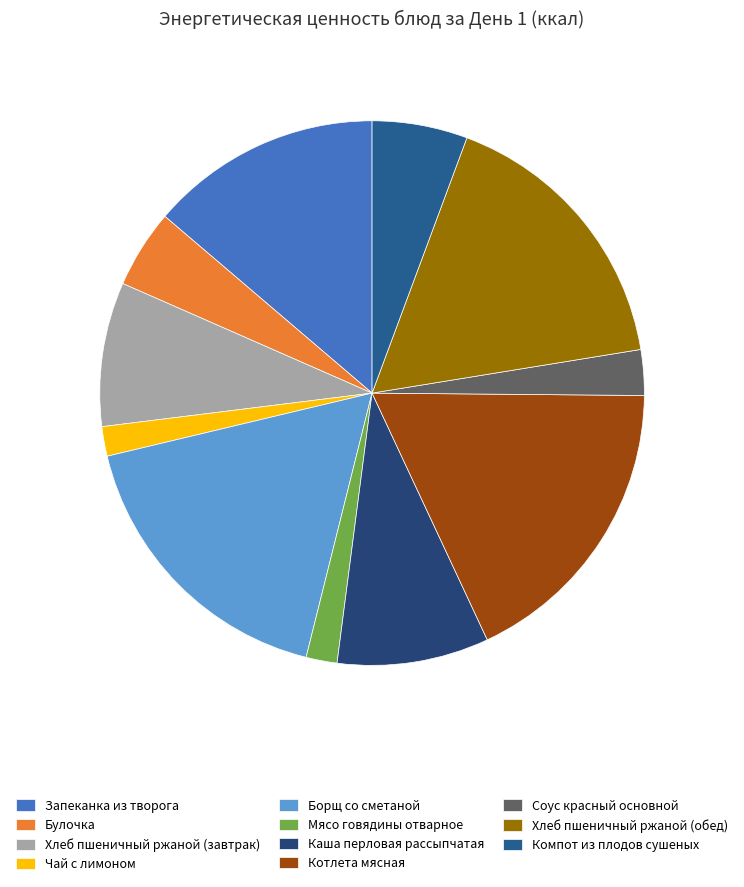

Which category has the smallest portion of the pie?

Чай с лимоном